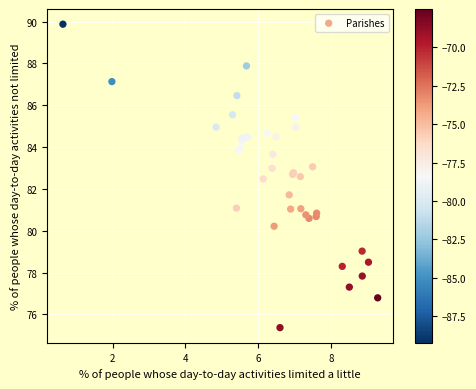

What Y value in the scatter plot is closest to 82?

81.7